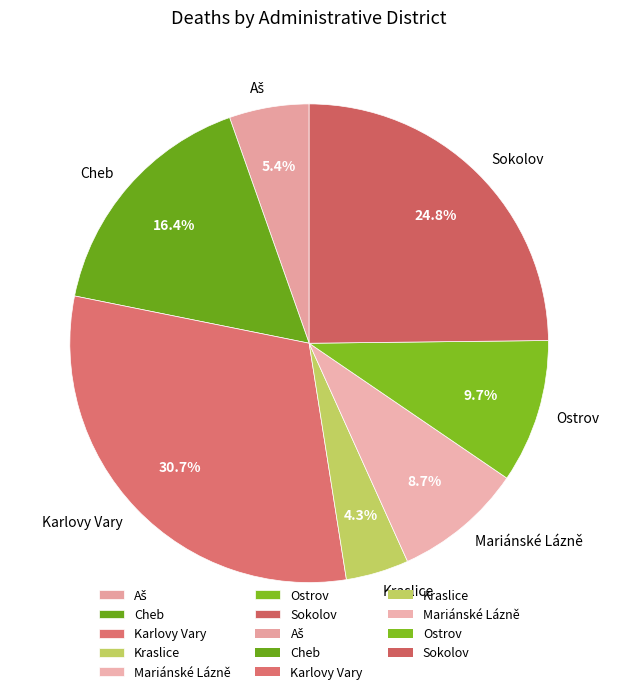

Is there any slice that represents more than half of the pie?

No